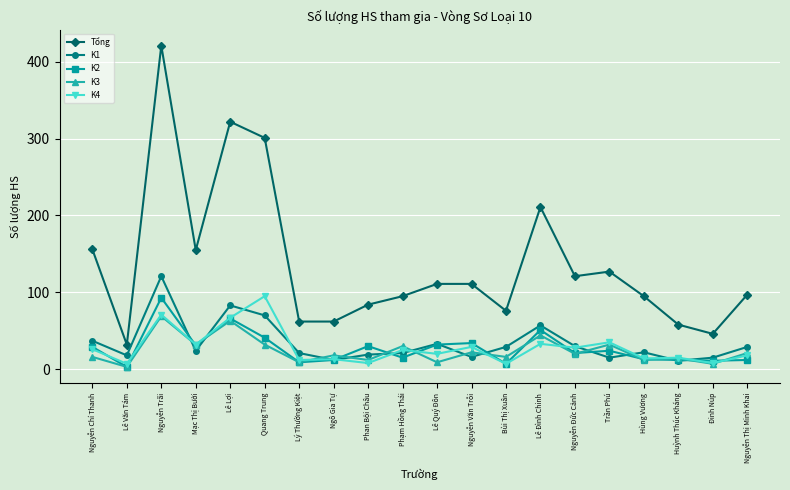

Is the value of K1 at Hùng Vương greater than the value of K2 at Ngô Gia Tự?

Yes